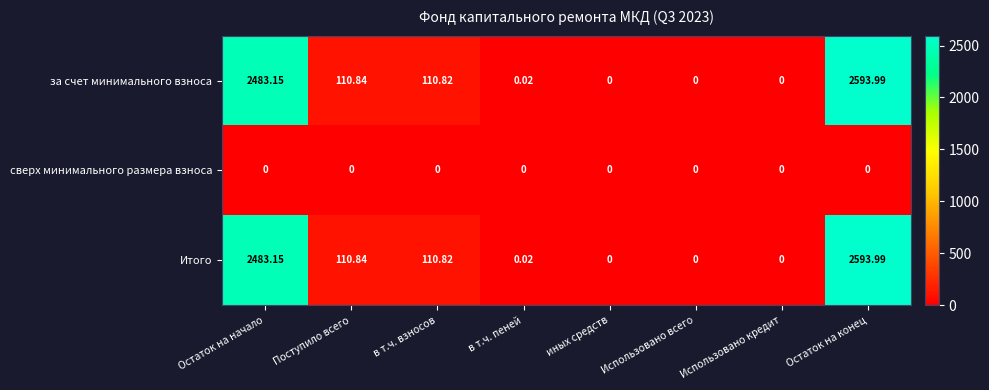

At which category is the sum across all series the highest?

Остаток на конец